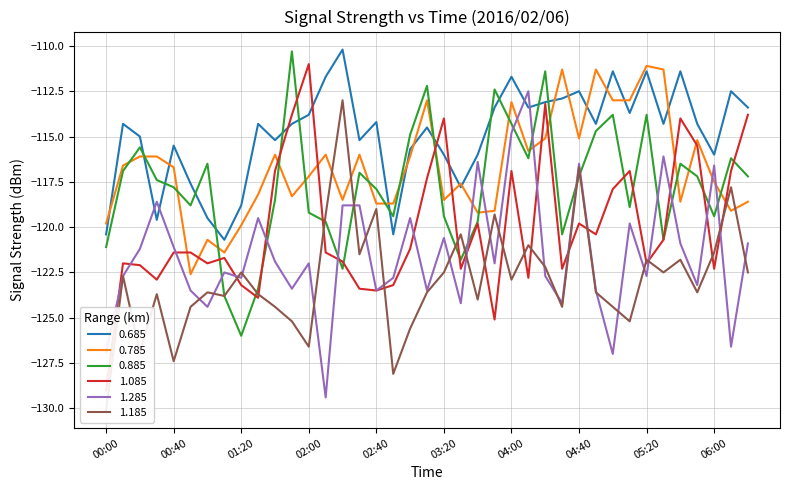

Does the chart display data point markers on the line(s)?

No